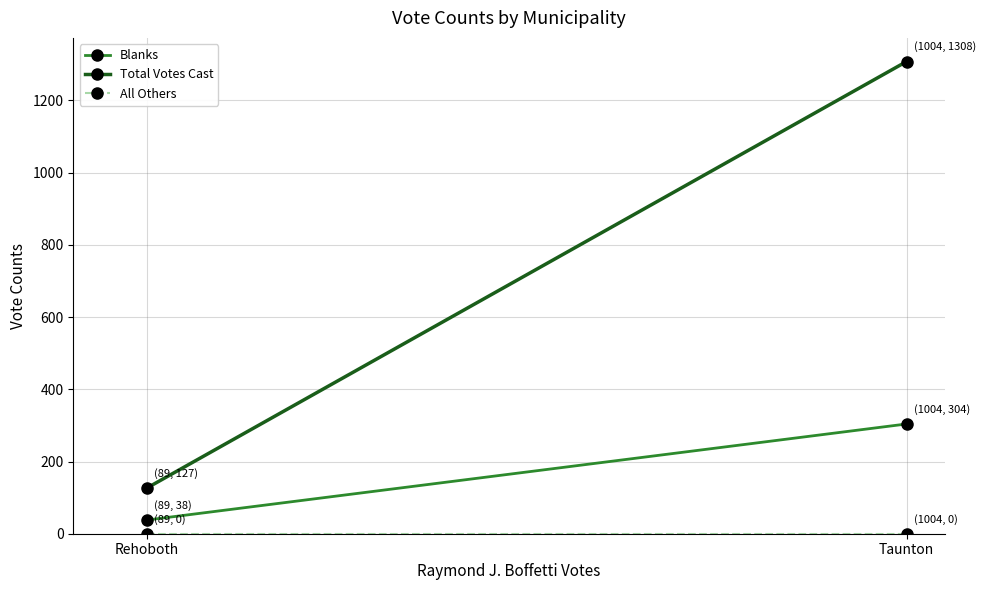

Which series changed the most between Rehoboth and Taunton?

Total Votes Cast